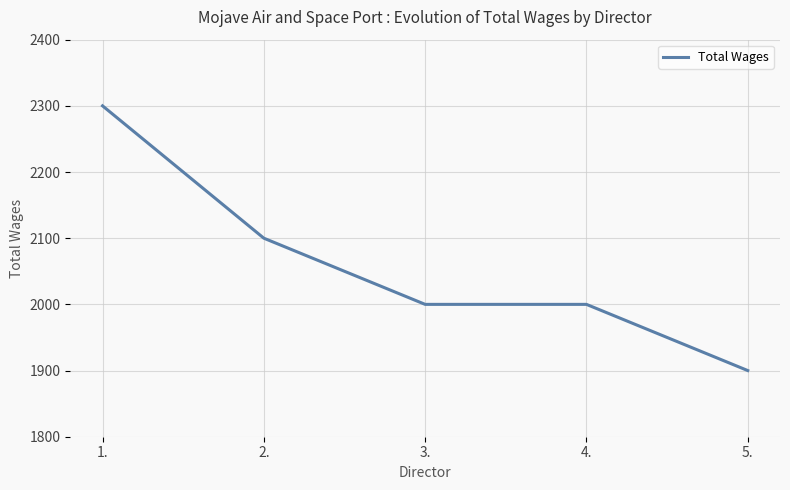

What is the difference between the values at 5. and 1.?

400